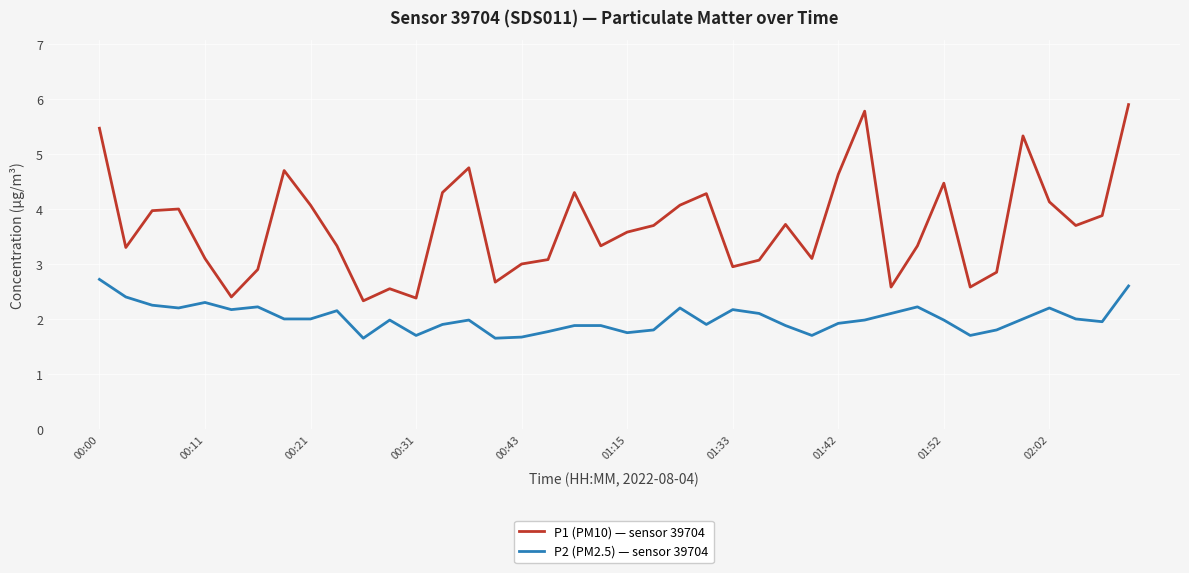

What is the difference between the maximum and minimum values in the P2 (PM2.5) — sensor 39704 series?

1.1